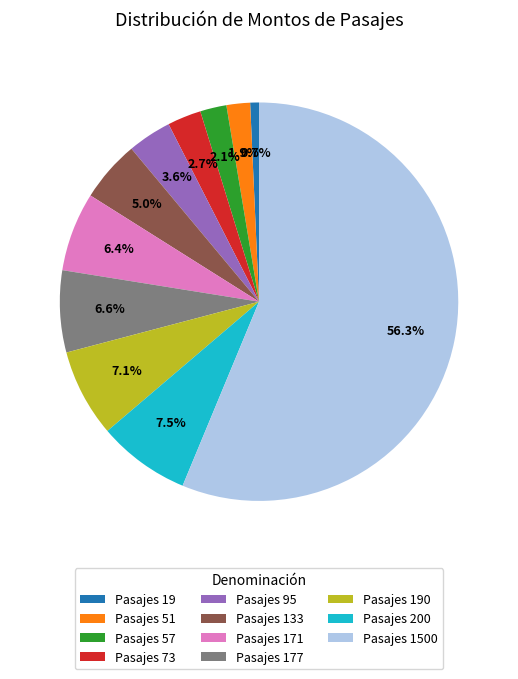

Which has a higher value, Pasajes 95 or Pasajes 57?

Pasajes 95